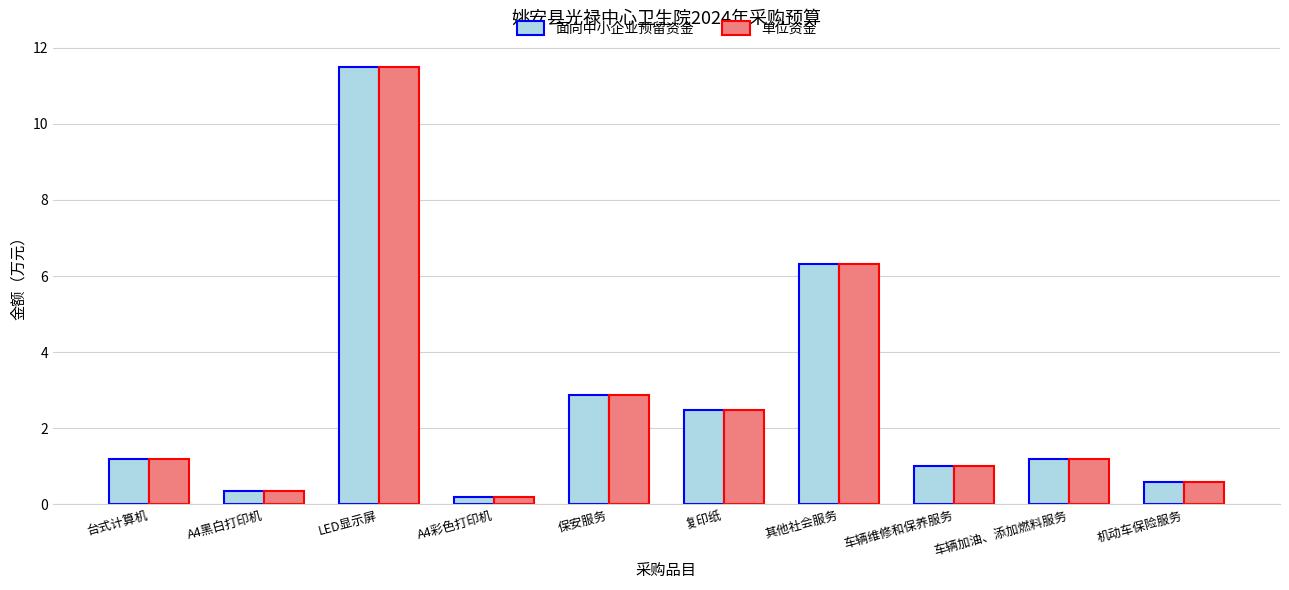

What is the maximum value for 单位资金?

11.5